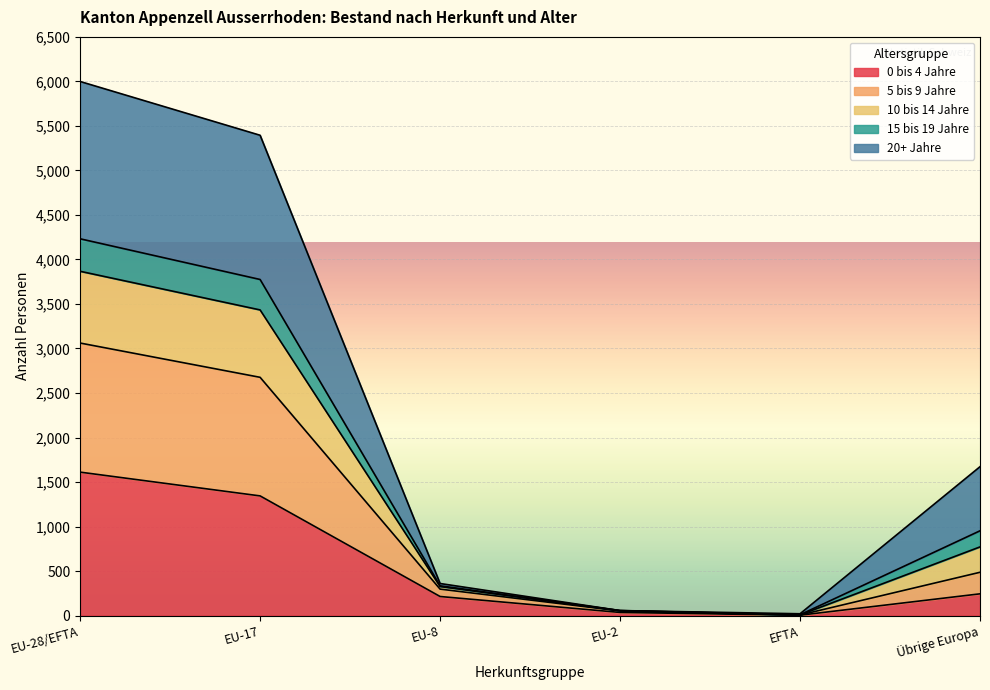

Does the chart display data point markers on the line(s)?

No